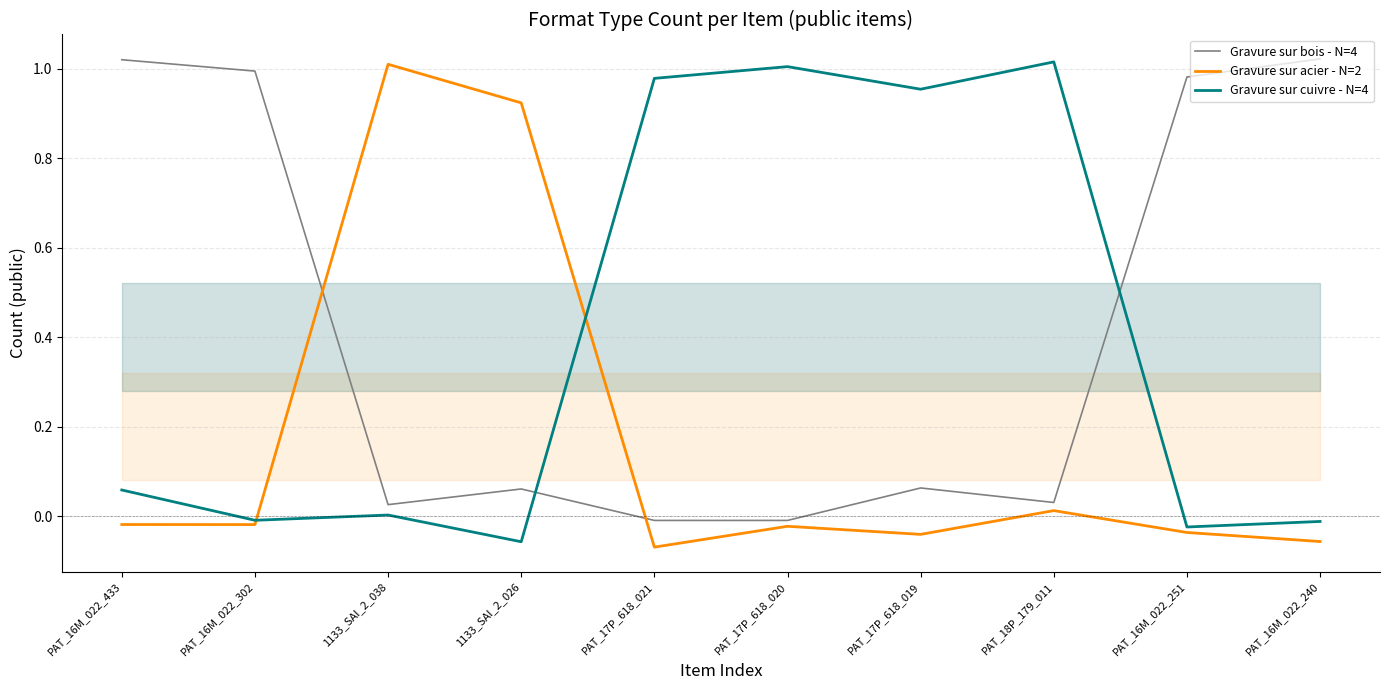

At which category does the chart reach its minimum across all series?

PAT_17P_618_021